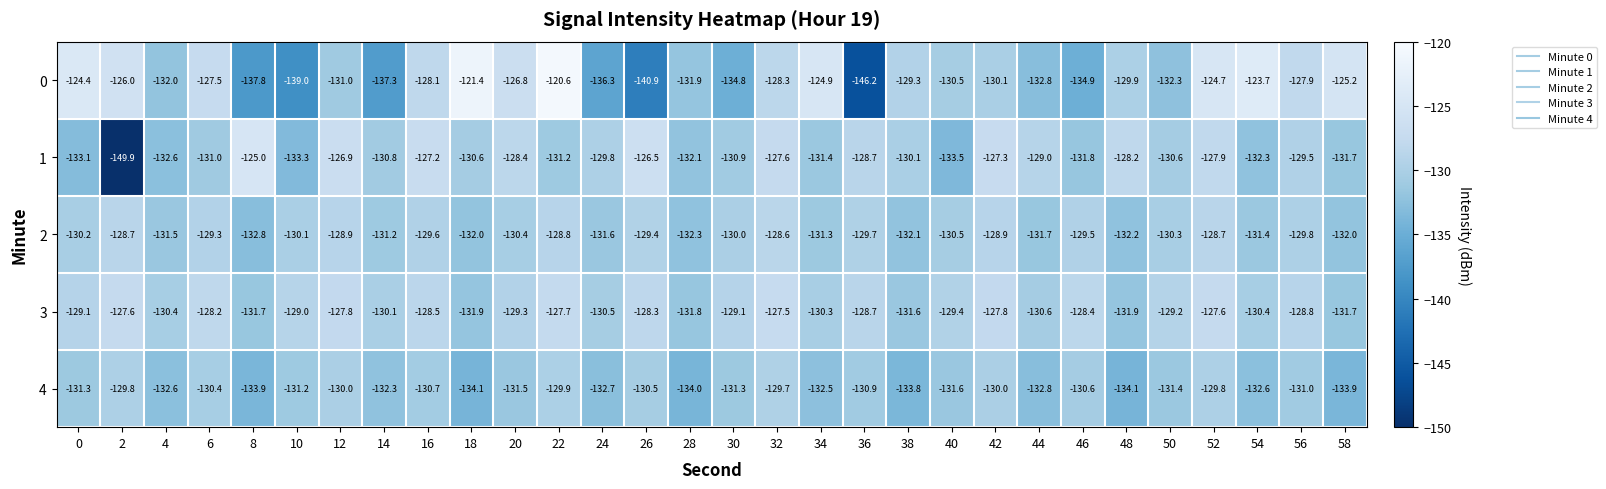

Which category has the highest value in the 4 series?

32